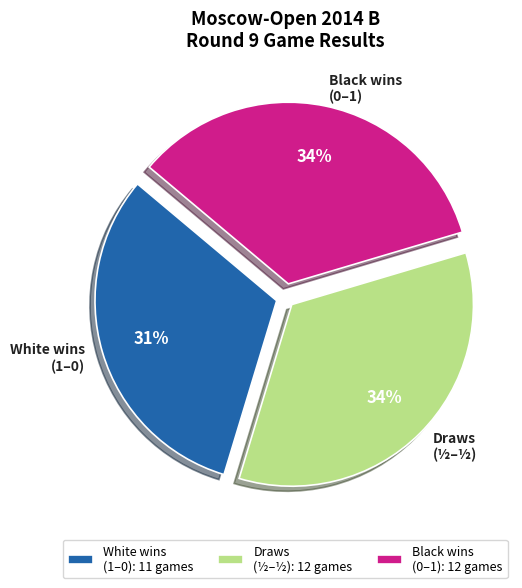

To the nearest percent, what portion does Draws (½–½) represent?

34%